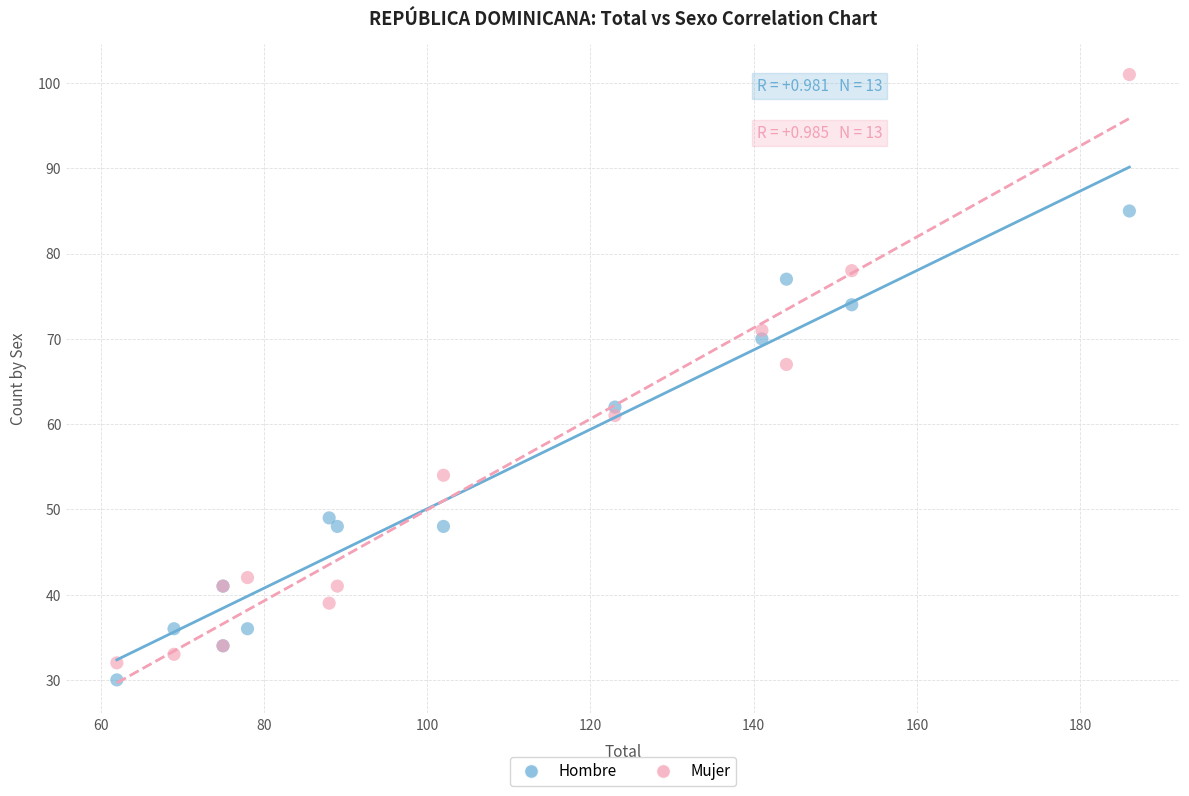

Which series has the largest Y range (max minus min)?

Mujer